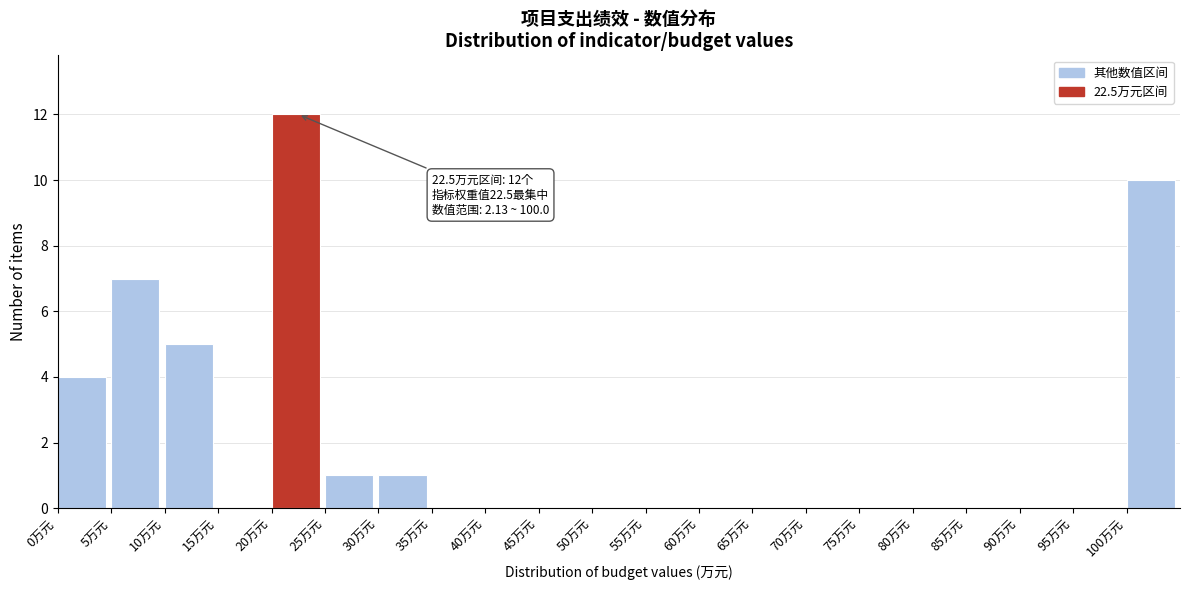

Which range on the x-axis has the tallest bar?

20 to 25